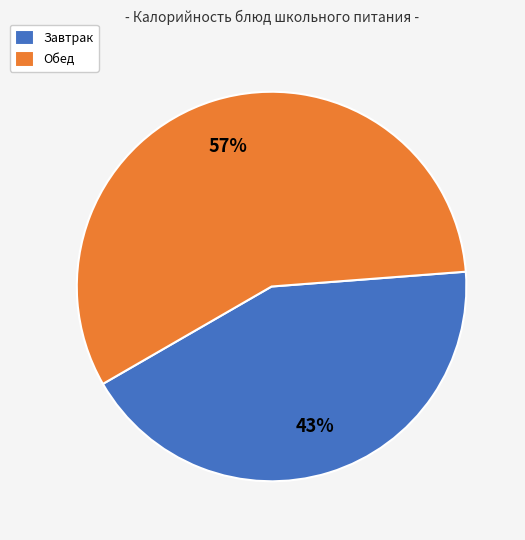

Which category has the biggest portion of the pie?

Обед